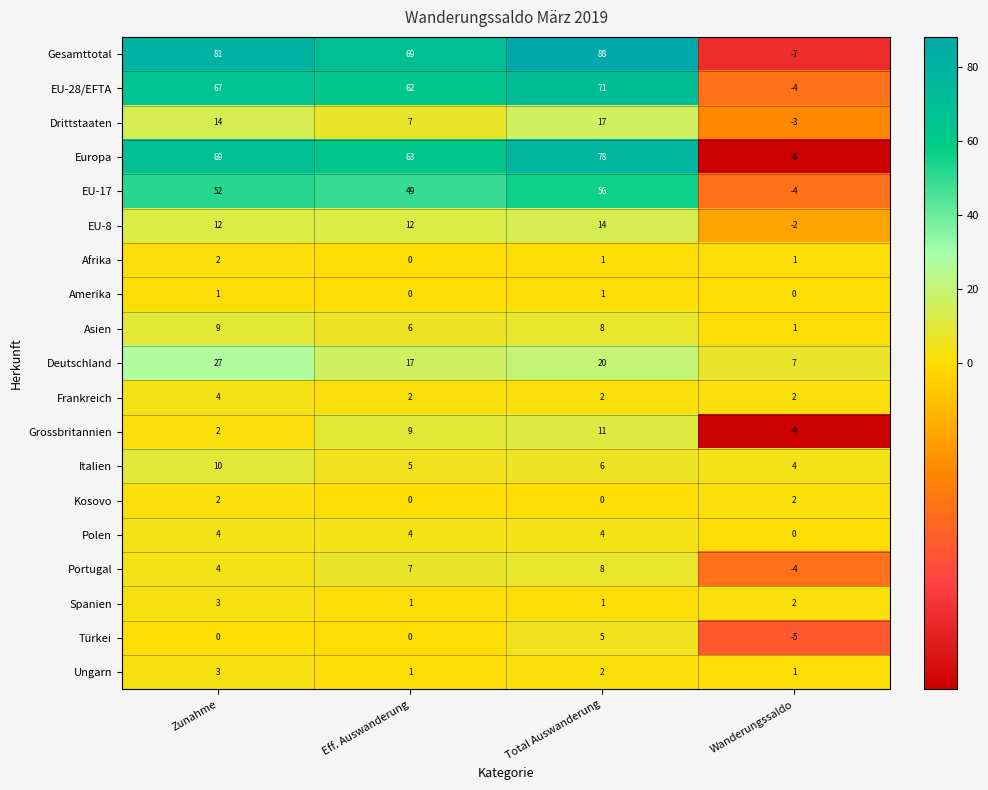

List the labels in order of Portugal value, largest first.

Total Auswanderung, Eff. Auswanderung, Zunahme, Wanderungssaldo